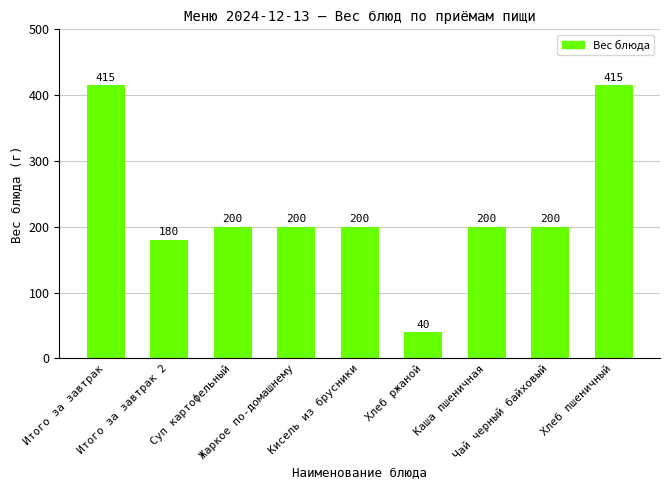

What is the ratio of the value at Жаркое по-домашнему to the value at Итого за завтрак?

0.5